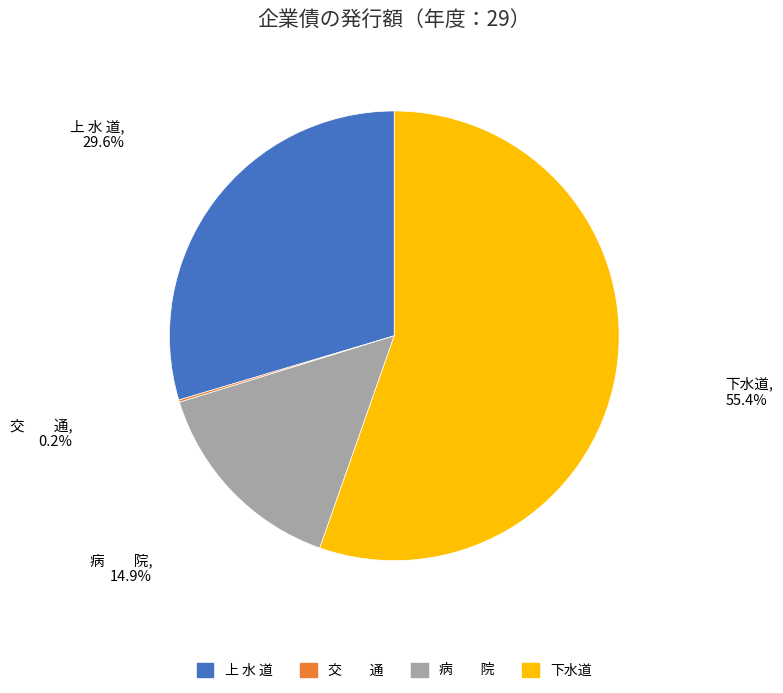

Is there any slice that represents more than half of the pie?

Yes